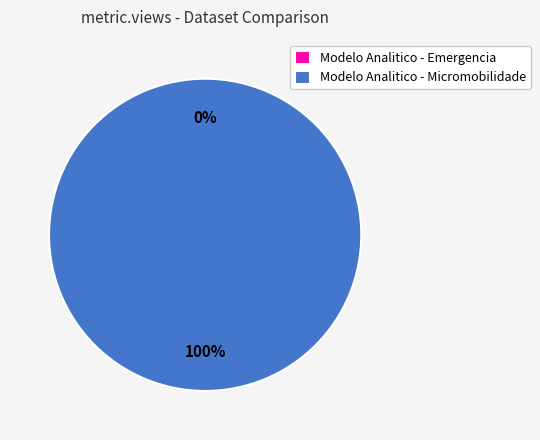

Is it true that Modelo Analitico - Emergencia is 0% of the pie?

True